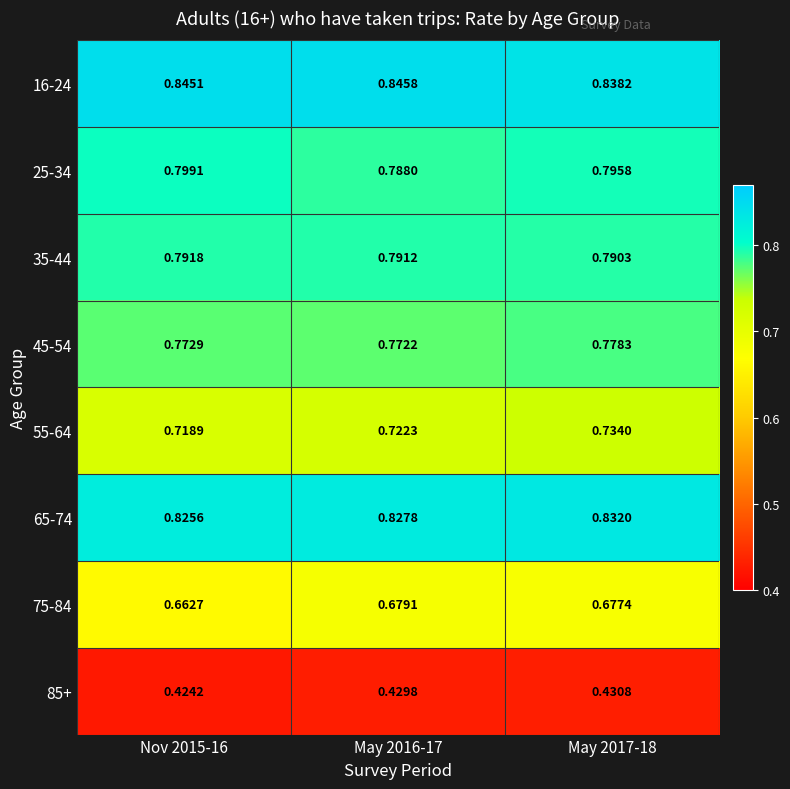

Is the value of 55-64 at May 2016-17 greater than the value of 25-34 at May 2016-17?

No